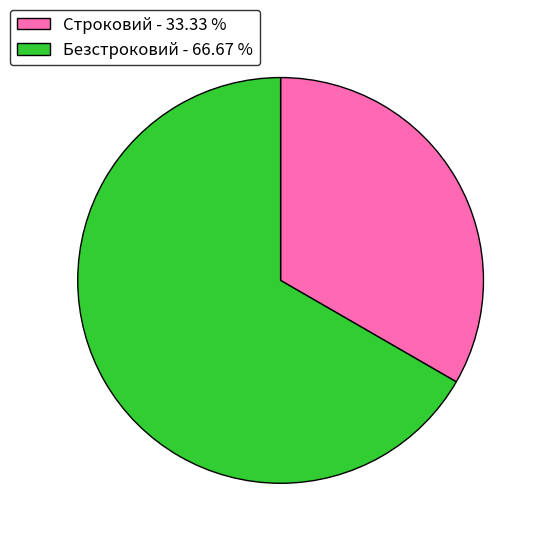

Approximately how many times larger is the value at Безстроковий compared to Строковий?

2.0